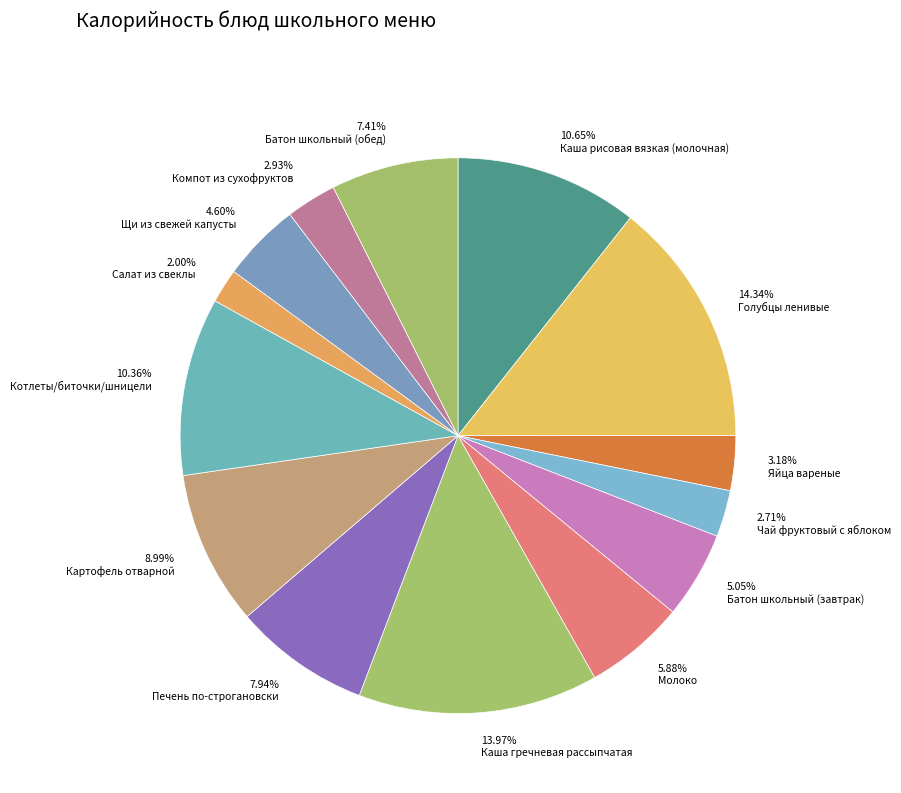

Does any single category account for the majority?

No